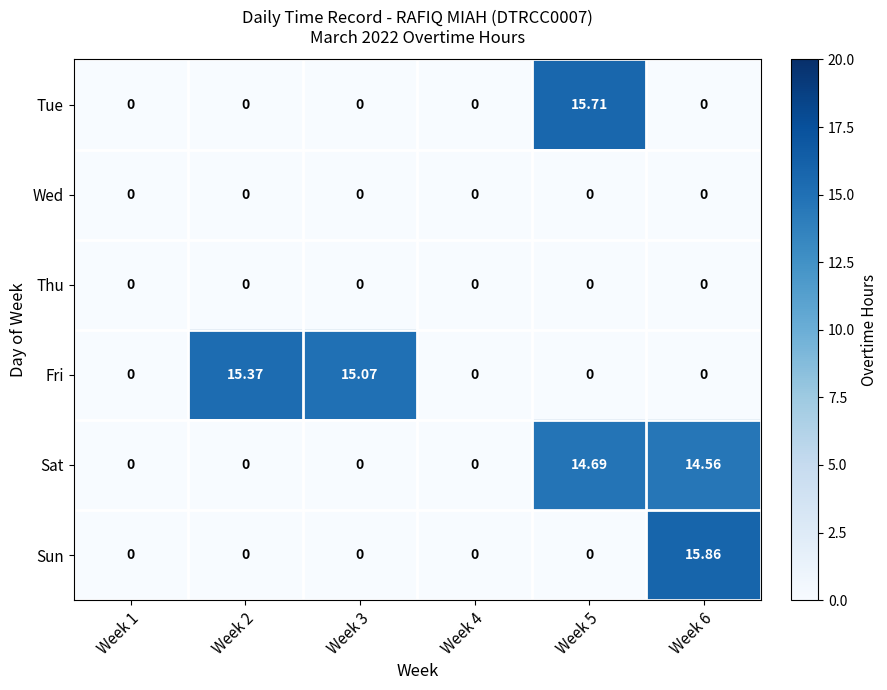

Between Week 1 and Week 5, which series saw the biggest shift?

Tue